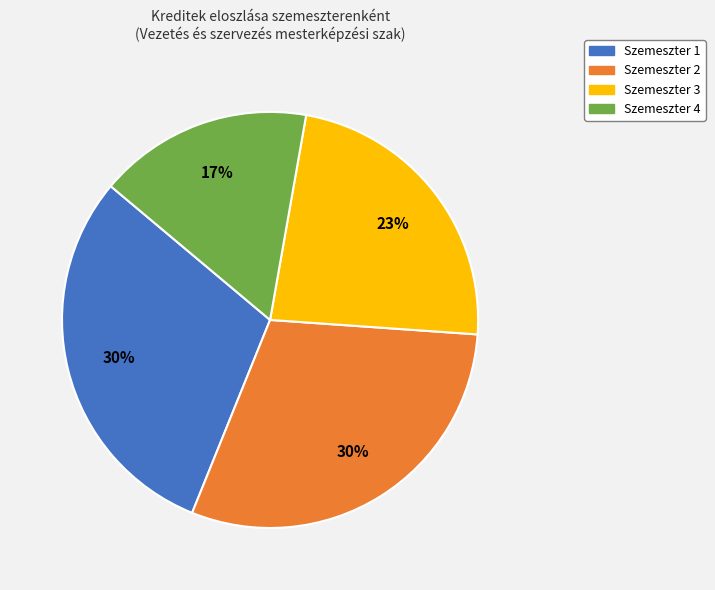

How many segments does this pie chart have?

4